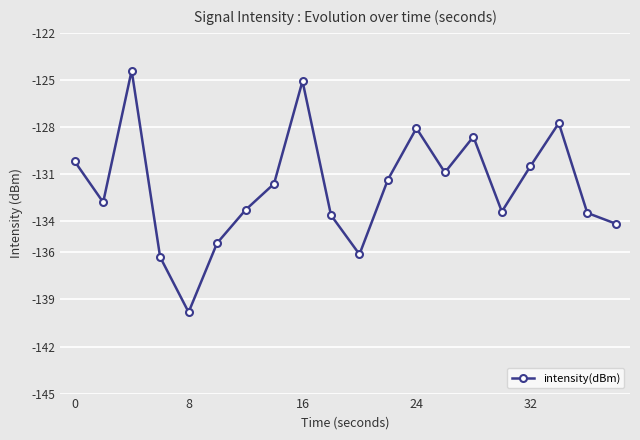

True or false: there are more than 1 points higher than both neighbors.

True